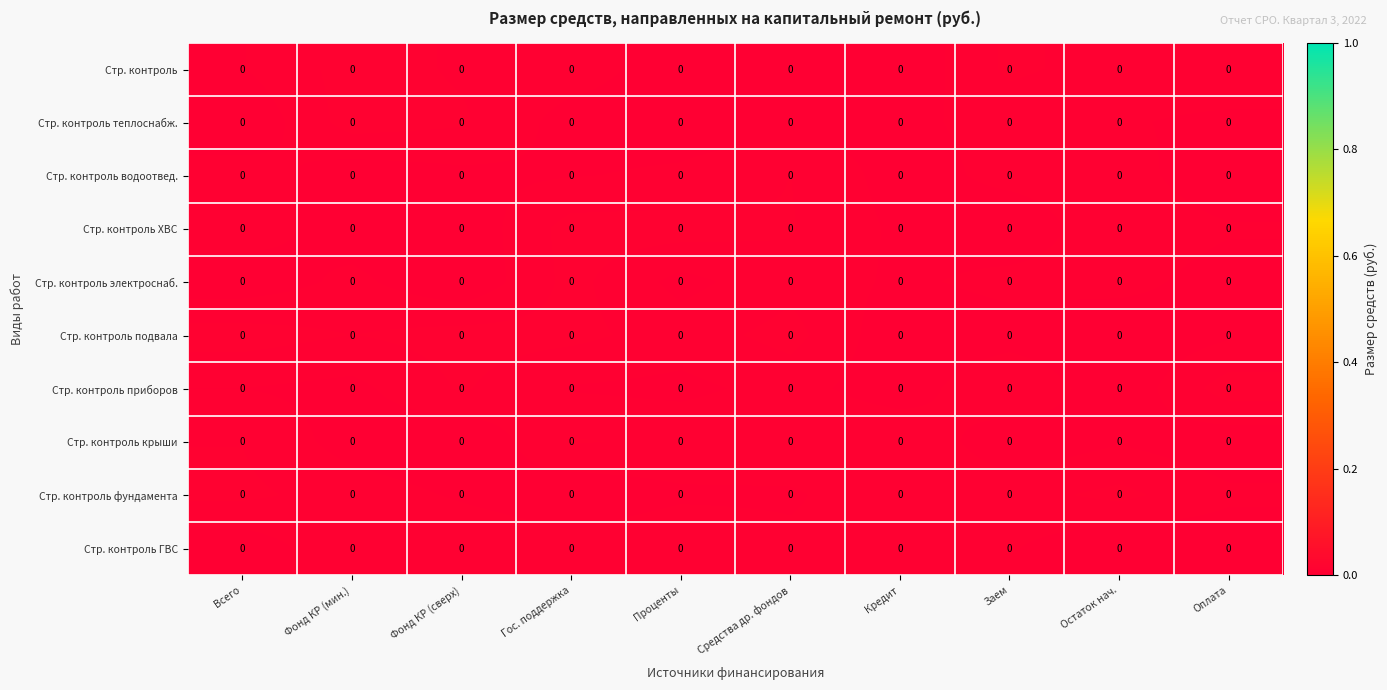

Is it true that Стр. контроль ГВС equals 0.0 at Фонд КР (мин.)?

True